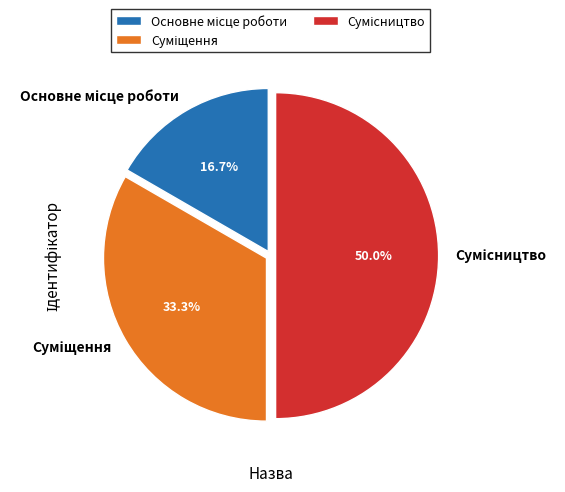

The Основне місце роботи slice represents 10% of the pie. True or false?

False